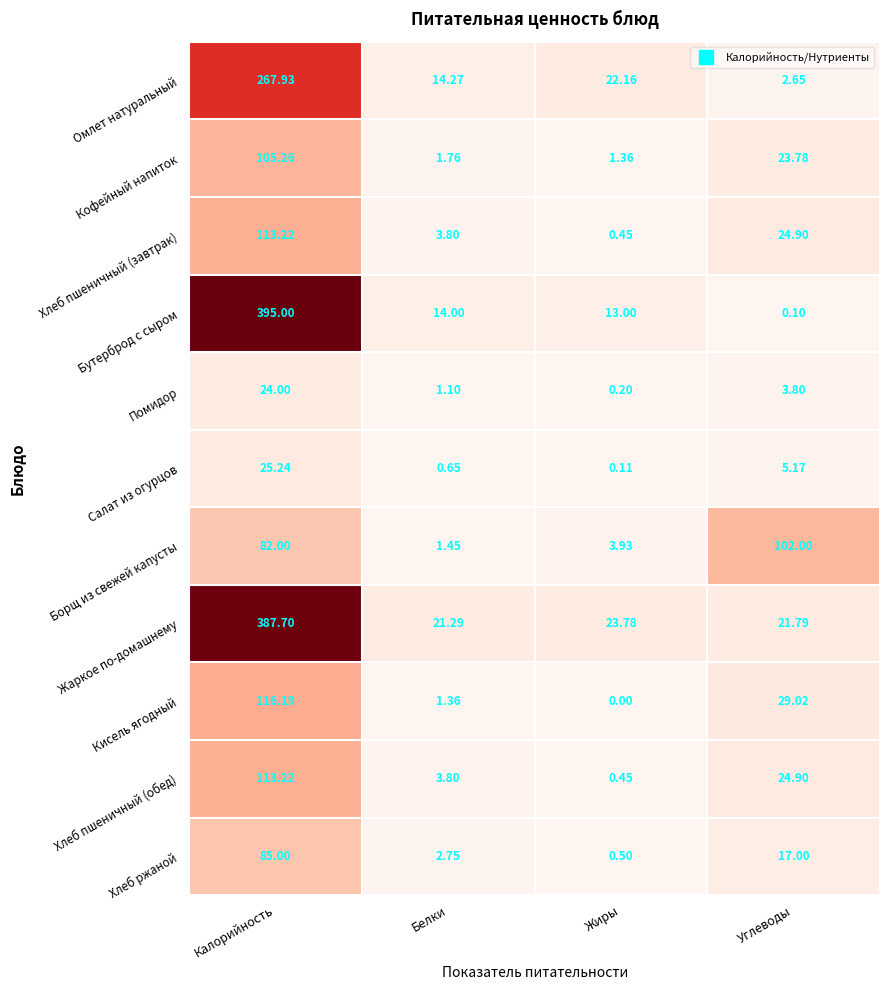

Which series has the widest spread of values?

Бутерброд с сыром